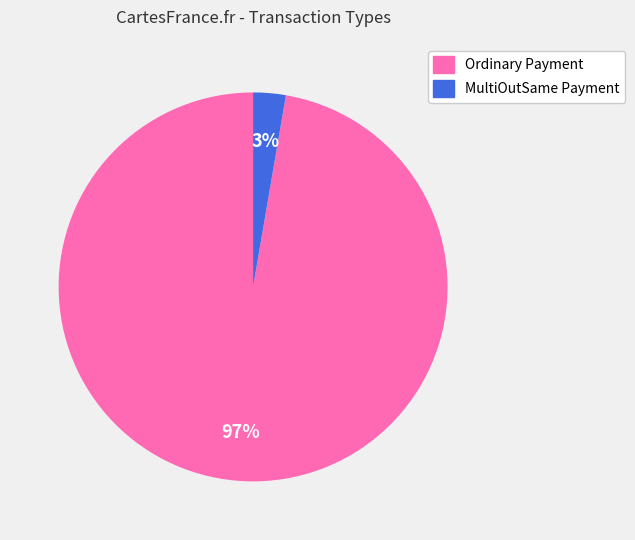

How many segments does this pie chart have?

2